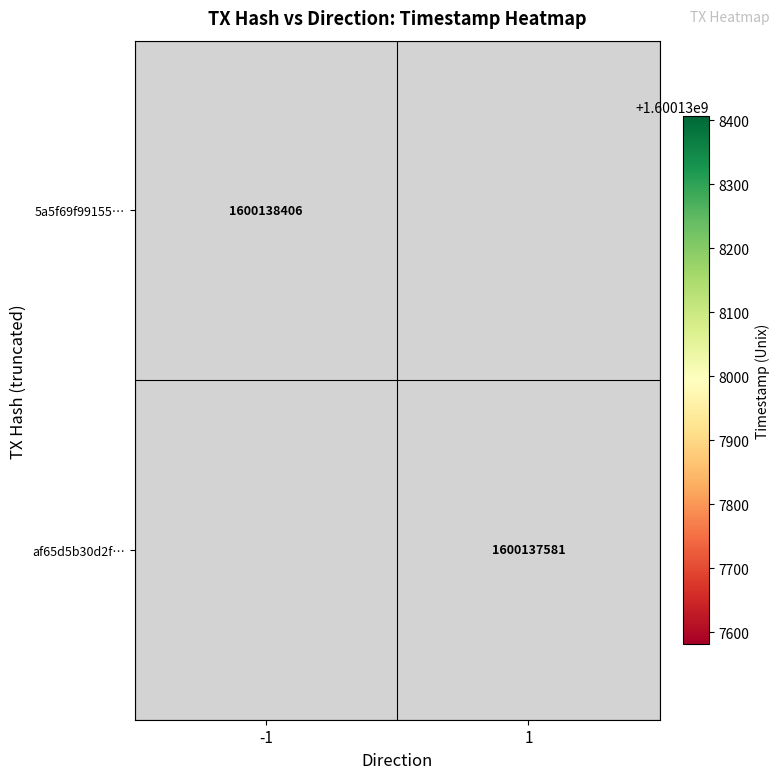

Reading left to right, extract all data points from this chart.

5a5f69f9915565c45db47f0823dbece32946e11: direction=-1	time_stamp=1600138406
af65d5b30d2fa392b0980f27faee52ca979b6c6: direction=1	time_stamp=1600137581